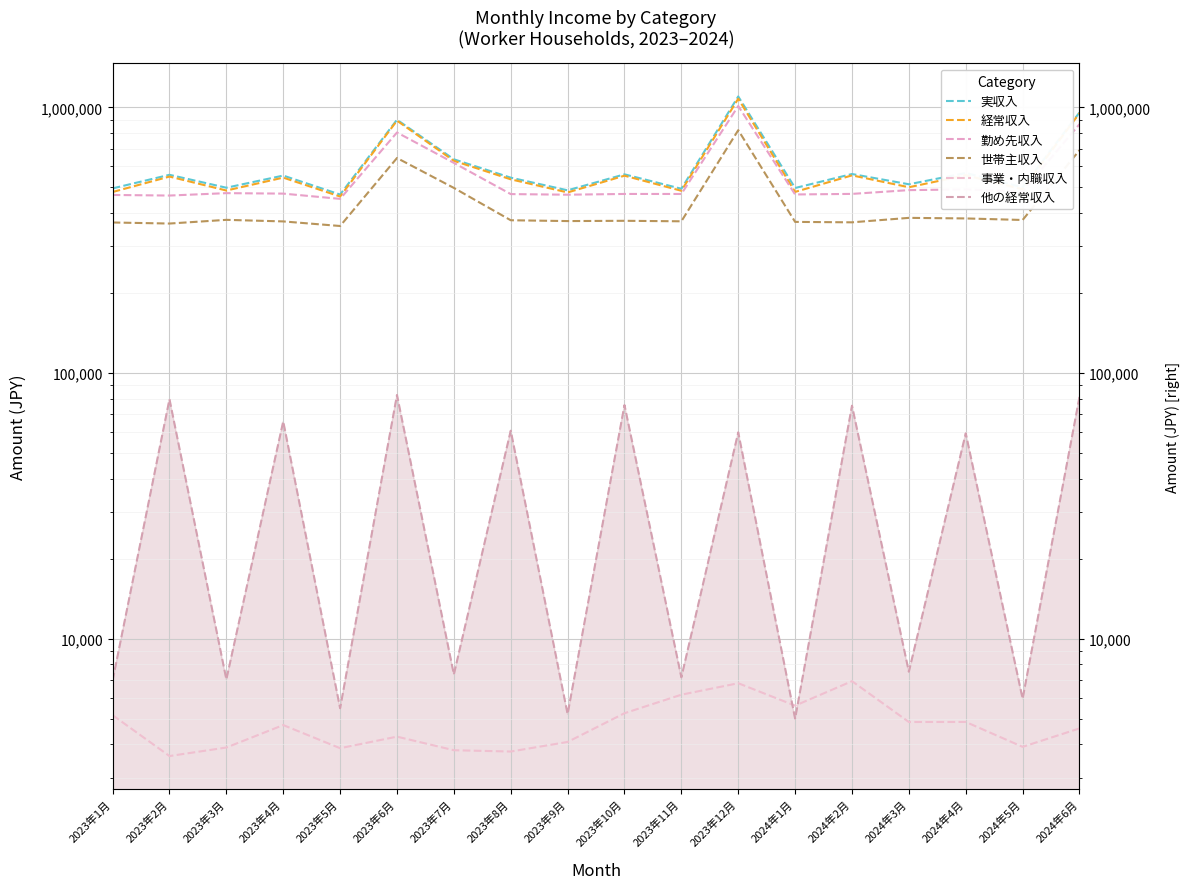

Reading left to right, what are all the values shown in this chart?

実収入: 495706	557655	498581	553975	469992	898984	637866	544043	487499	559898	494181	1099805	497383	561495	513734	566457	500231	957457
経常収入: 480402	549217	486644	544272	462005	891828	629447	536269	478610	553394	485595	1078914	480890	554910	500699	555550	491925	950950
勤め先収入: 468295	465881	475725	473785	452665	804835	618308	471823	469324	472384	472290	1012299	470293	472625	488334	491381	482069	865034
世帯主収入: 368859	365505	377401	372308	357811	645057	497749	376075	373420	374310	372684	821167	370756	369383	383939	382064	376966	690232
事業・内職収入: 5152	3615	3892	4728	3869	4277	3802	3759	4085	5240	6153	6796	5596	6918	4856	4858	3915	4594
他の経常収入: 6955	79722	7026	65760	5471	82717	7337	60687	5202	75770	7152	59818	5001	75368	7509	59311	5942	81323